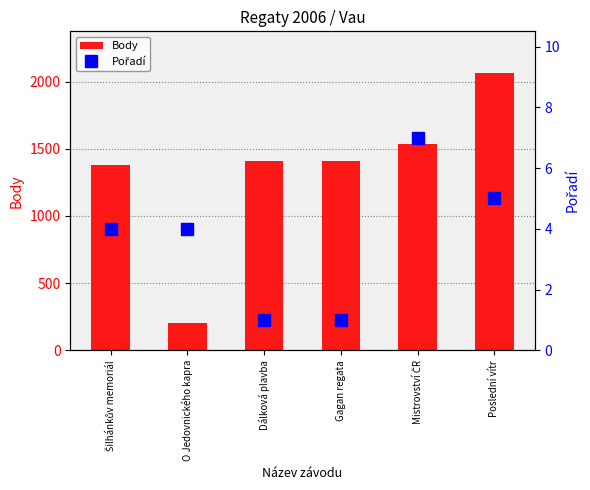

What is the sum of all Body values?

7989